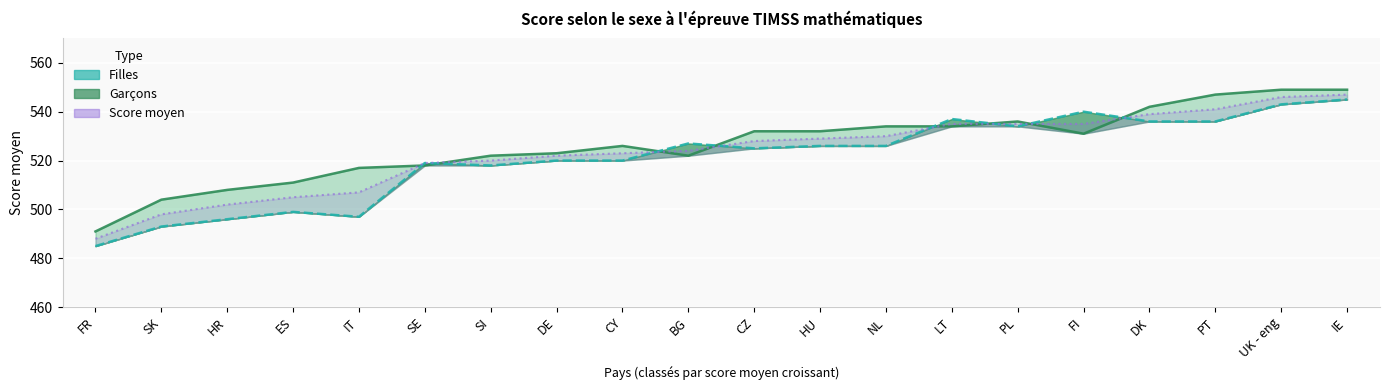

Rank the series at FI from lowest to highest value.

Garçons, Score moyen, Filles